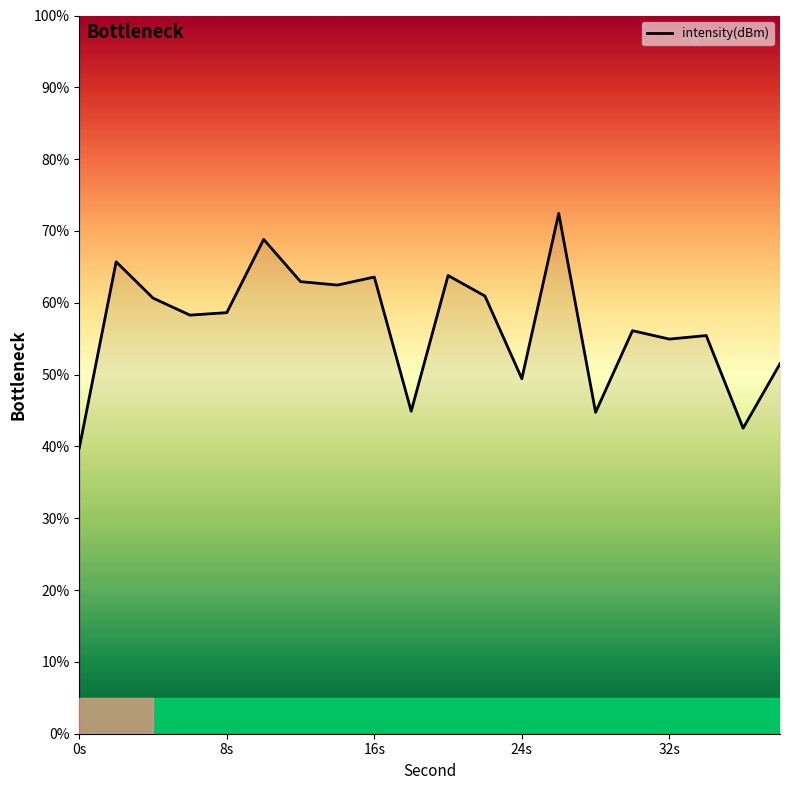

What is the greatest value displayed?

72.4